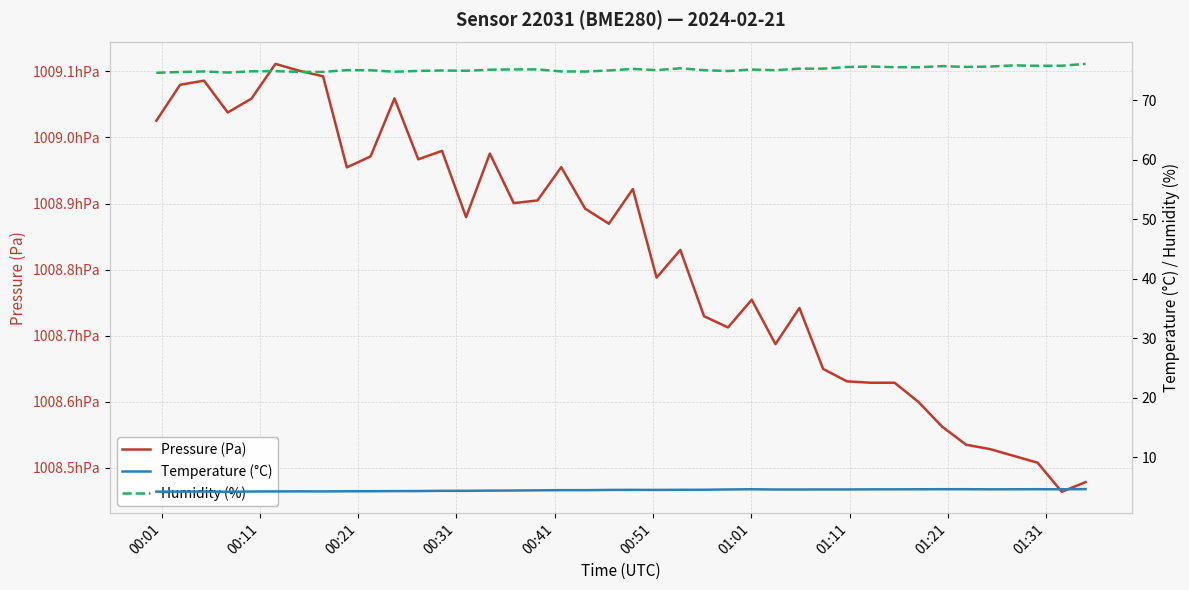

What are all the series names shown in the legend?

Pressure (Pa), Temperature (°C), Humidity (%)